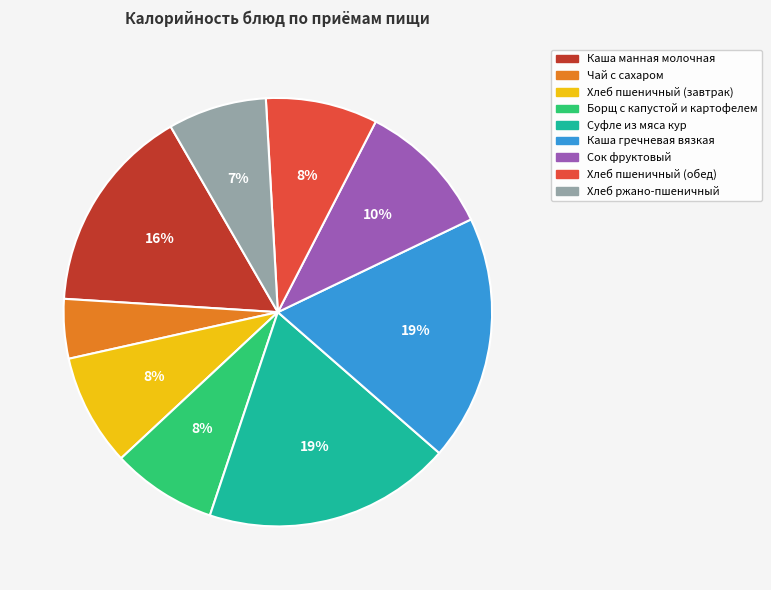

How many segments does this pie chart have?

9